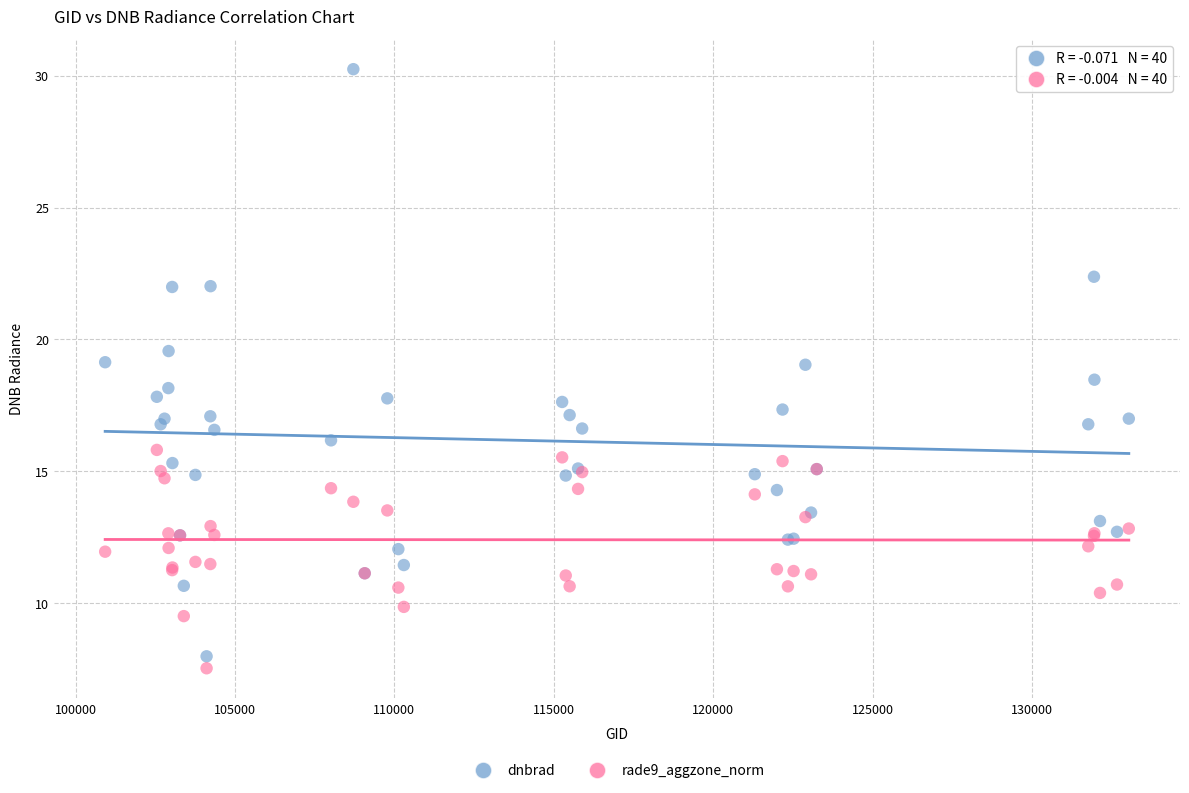

Which series reaches the maximum Y coordinate?

dnbrad